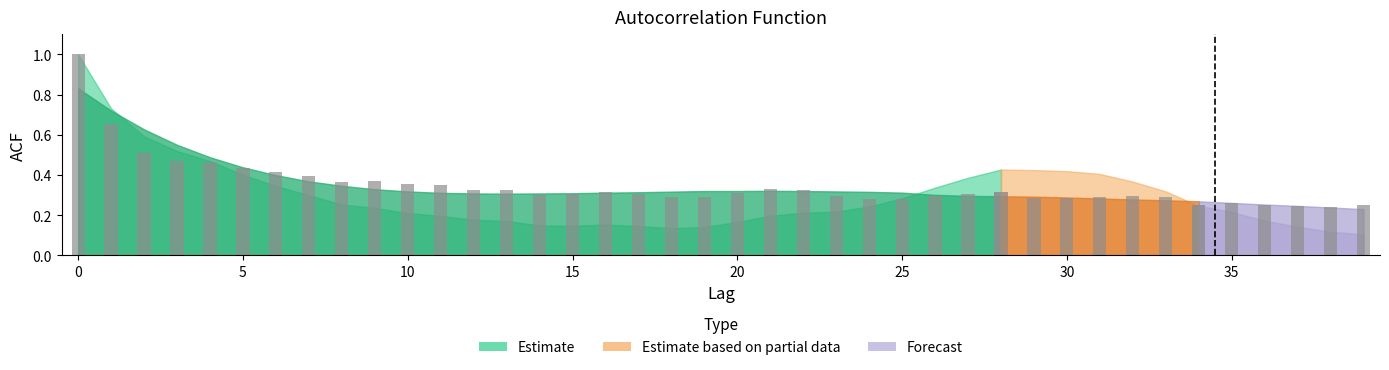

Reading left to right, list all the values displayed in this chart.

acf_shown_smooth: 0=0.8	1=0.7	2=0.6	3=0.6	4=0.5	5=0.4	6=0.4	7=0.4	8=0.3	9=0.3	10=0.3	11=0.3	12=0.3	13=0.3	14=0.3	15=0.3	16=0.3	17=0.3	18=0.3	19=0.3	20=0.3	21=0.3	22=0.3	23=0.3	24=0.3	25=0.3	26=0.3	27=0.3	28=0.3	29=0.3	30=0.3	31=0.3	32=0.3	33=0.3	34=0.3	35=0.3	36=0.3	37=0.2	38=0.2	39=0.2
acf_shown: 0=1.0	1=0.7	2=0.5	3=0.5	4=0.5	5=0.4	6=0.4	7=0.4	8=0.4	9=0.4	10=0.4	11=0.3	12=0.3	13=0.3	14=0.3	15=0.3	16=0.3	17=0.3	18=0.3	19=0.3	20=0.3	21=0.3	22=0.3	23=0.3	24=0.3	25=0.3	26=0.3	27=0.3	28=0.3	29=0.3	30=0.3	31=0.3	32=0.3	33=0.3	34=0.2	35=0.3	36=0.2	37=0.2	38=0.2	39=0.2
acf_li: 0=1.0	1=0.7	2=0.6	3=0.5	4=0.5	5=0.4	6=0.3	7=0.3	8=0.3	9=0.2	10=0.2	11=0.2	12=0.2	13=0.2	14=0.1	15=0.1	16=0.2	17=0.1	18=0.1	19=0.1	20=0.2	21=0.2	22=0.2	23=0.2	24=0.2	25=0.3	26=0.3	27=0.4	28=0.4	29=0.4	30=0.4	31=0.4	32=0.4	33=0.3	34=0.2	35=0.2	36=0.2	37=0.1	38=0.1	39=0.1